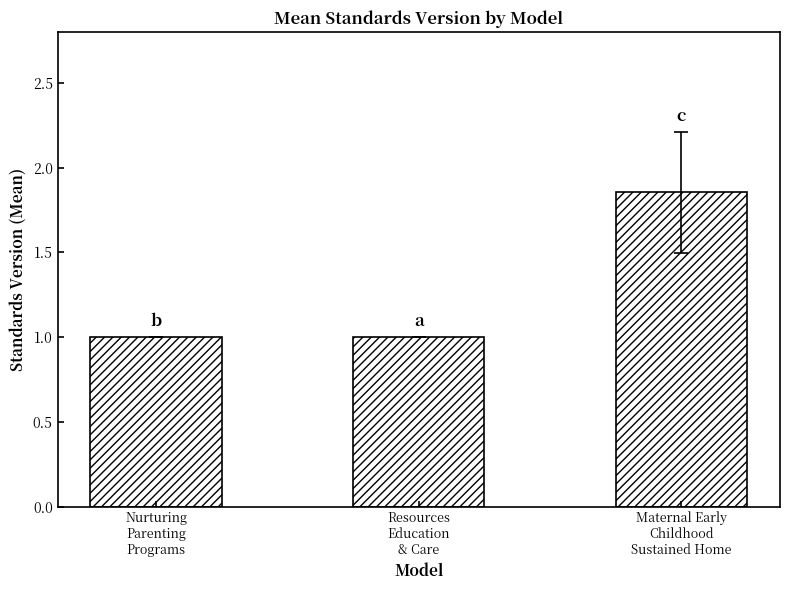

What is the label of the 2nd bar from the right?

Resources
Education
& Care